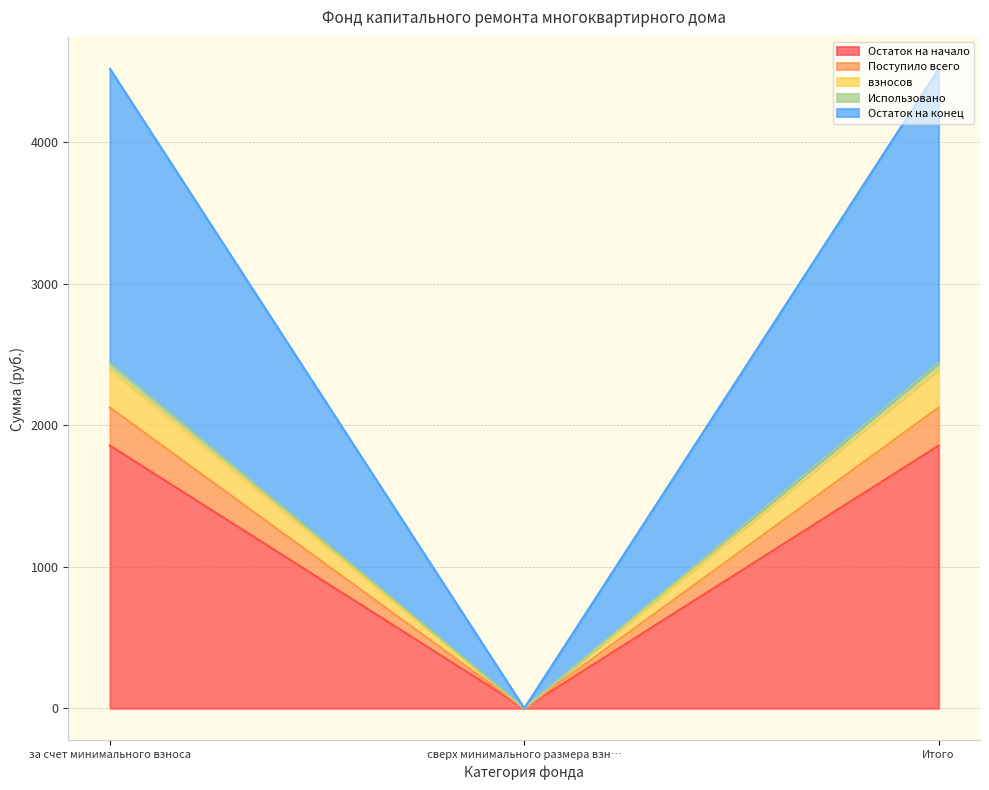

The value of Остаток на начало at Итого is 3661.3. True or false?

False